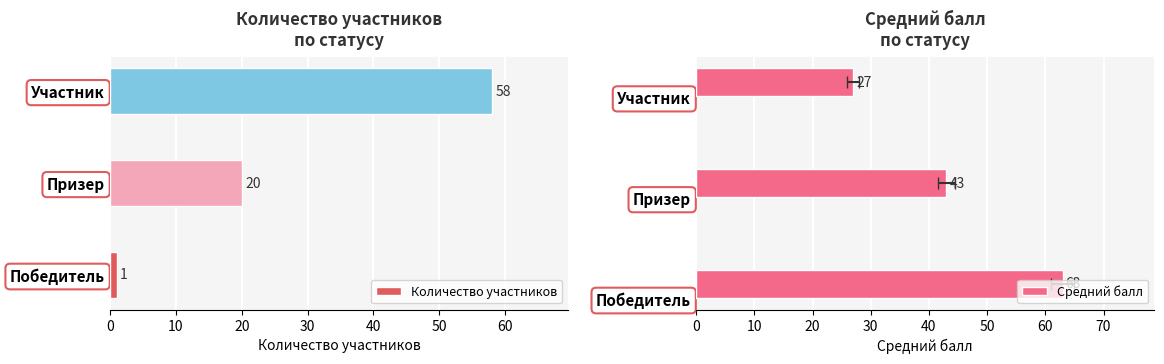

Are the bars horizontal?

Yes